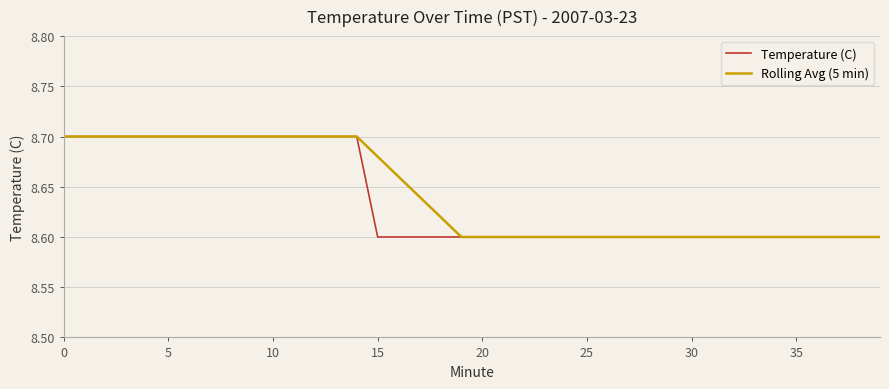

What is the difference between the second highest and minimum values in the Temperature (C) series?

0.1